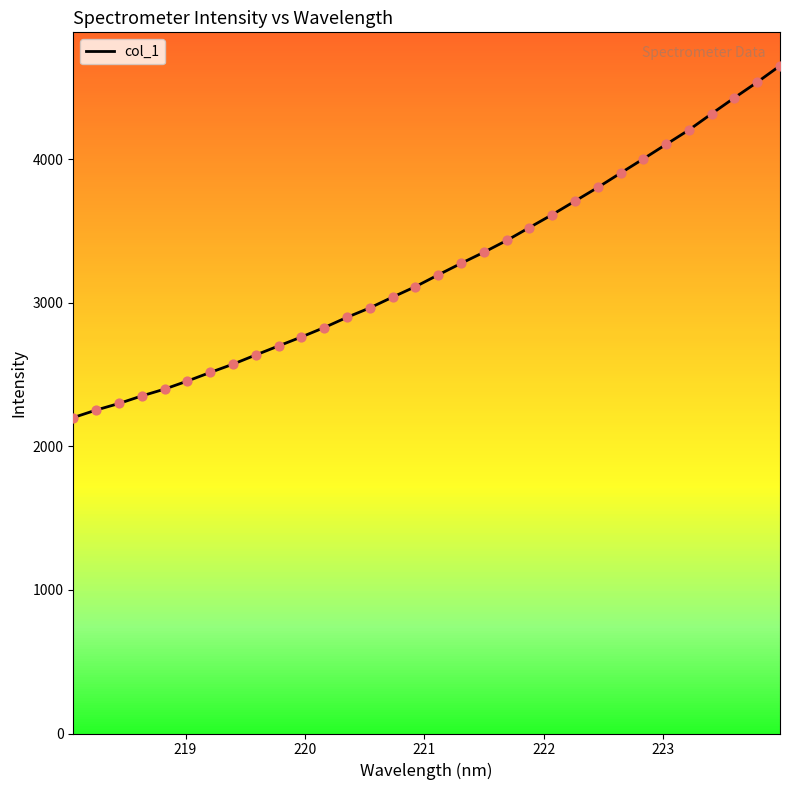

What is the smallest value displayed?

2201.3